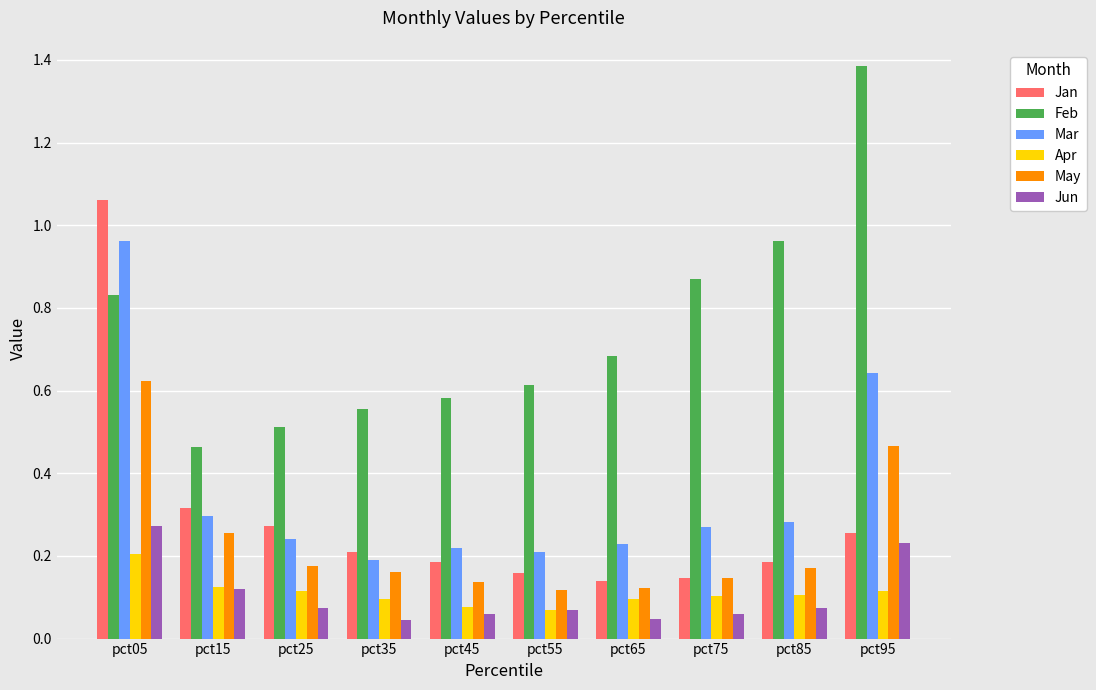

At which category does the chart reach its peak across all series?

pct95